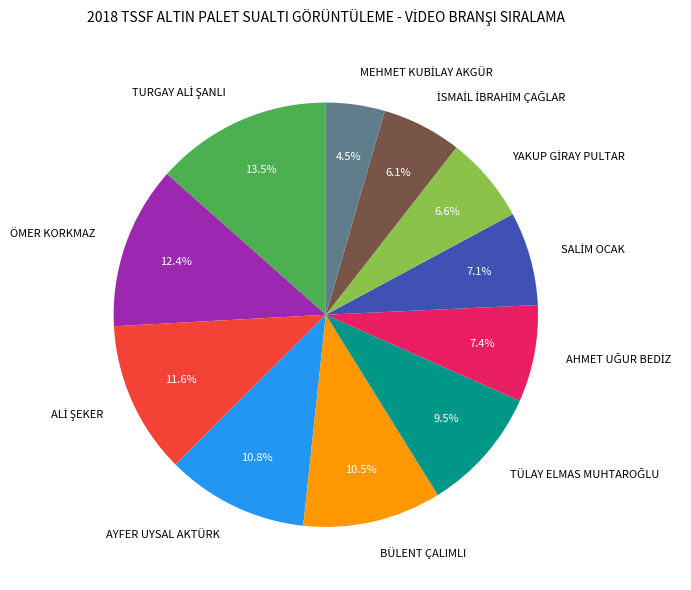

The BÜLENT ÇALIMLI slice represents 25% of the pie. True or false?

False